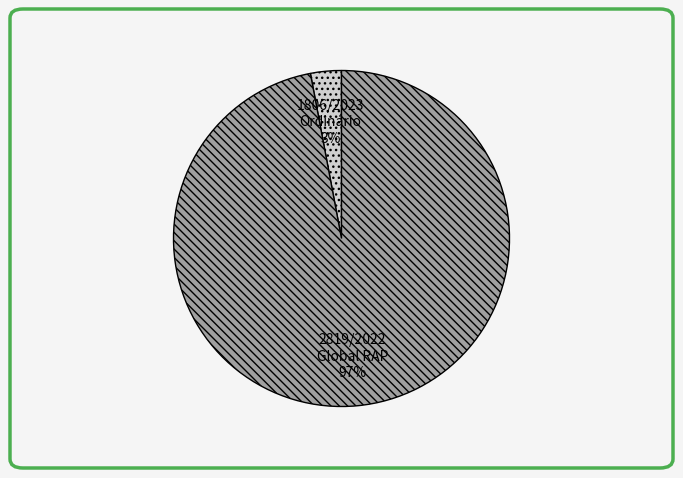

Which has a higher value, 2819/2022 Global RAP or 1806/2023 Ordinário?

2819/2022 Global RAP